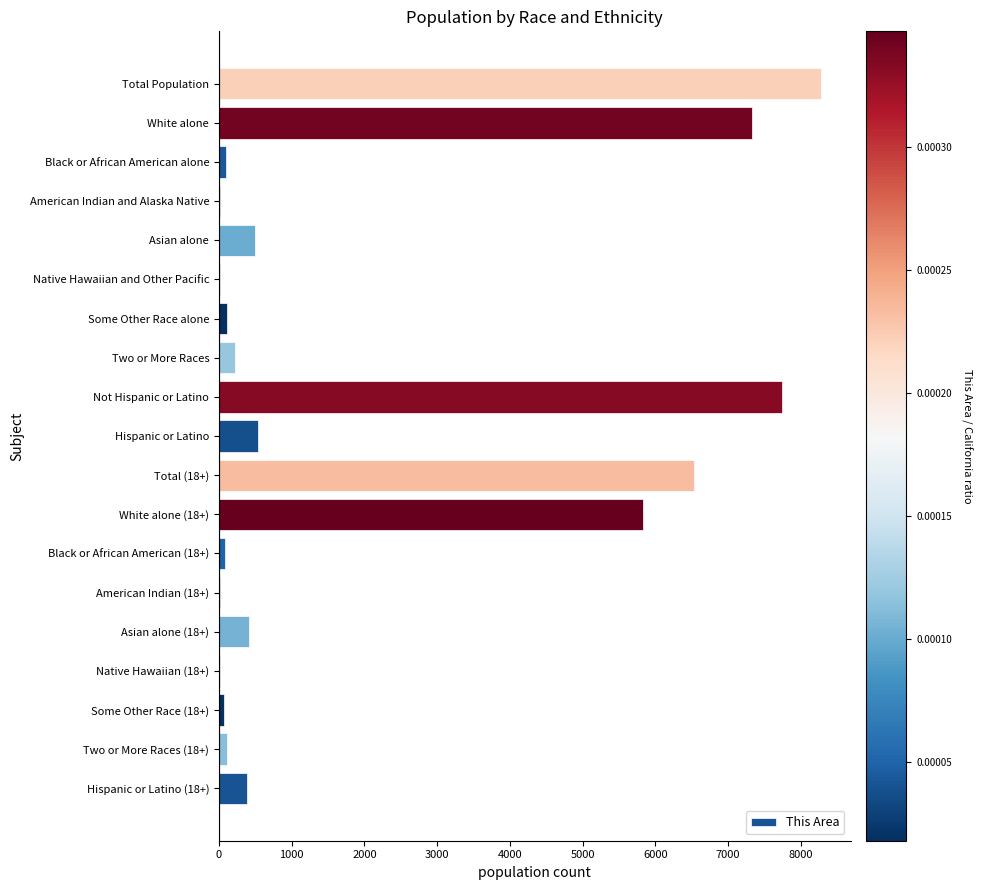

What is the greatest value displayed?

8270